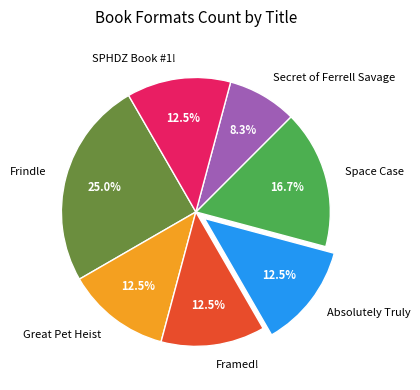

What is the ratio of the value at Space Case to the value at Frindle?

0.7